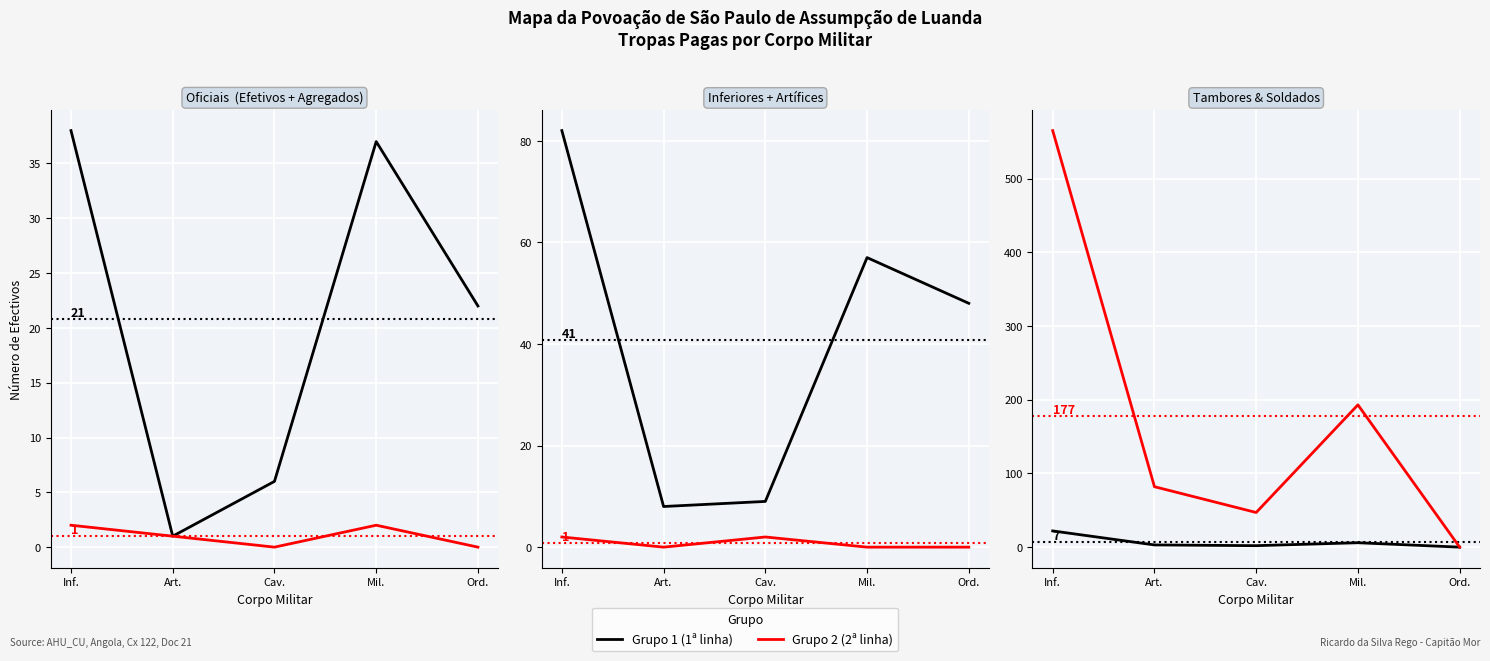

Which series has the largest range (max minus min)?

Soldados